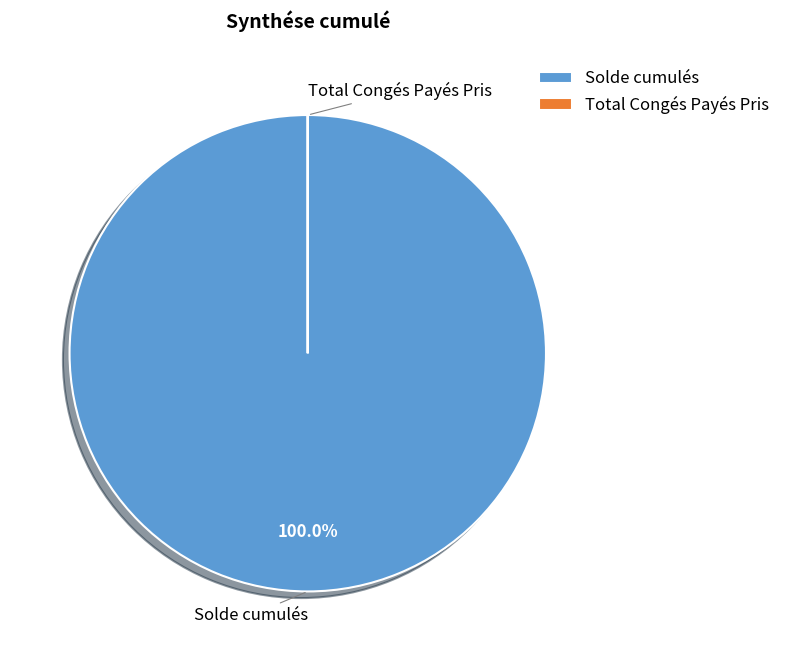

Which category has the biggest portion of the pie?

Solde cumulés